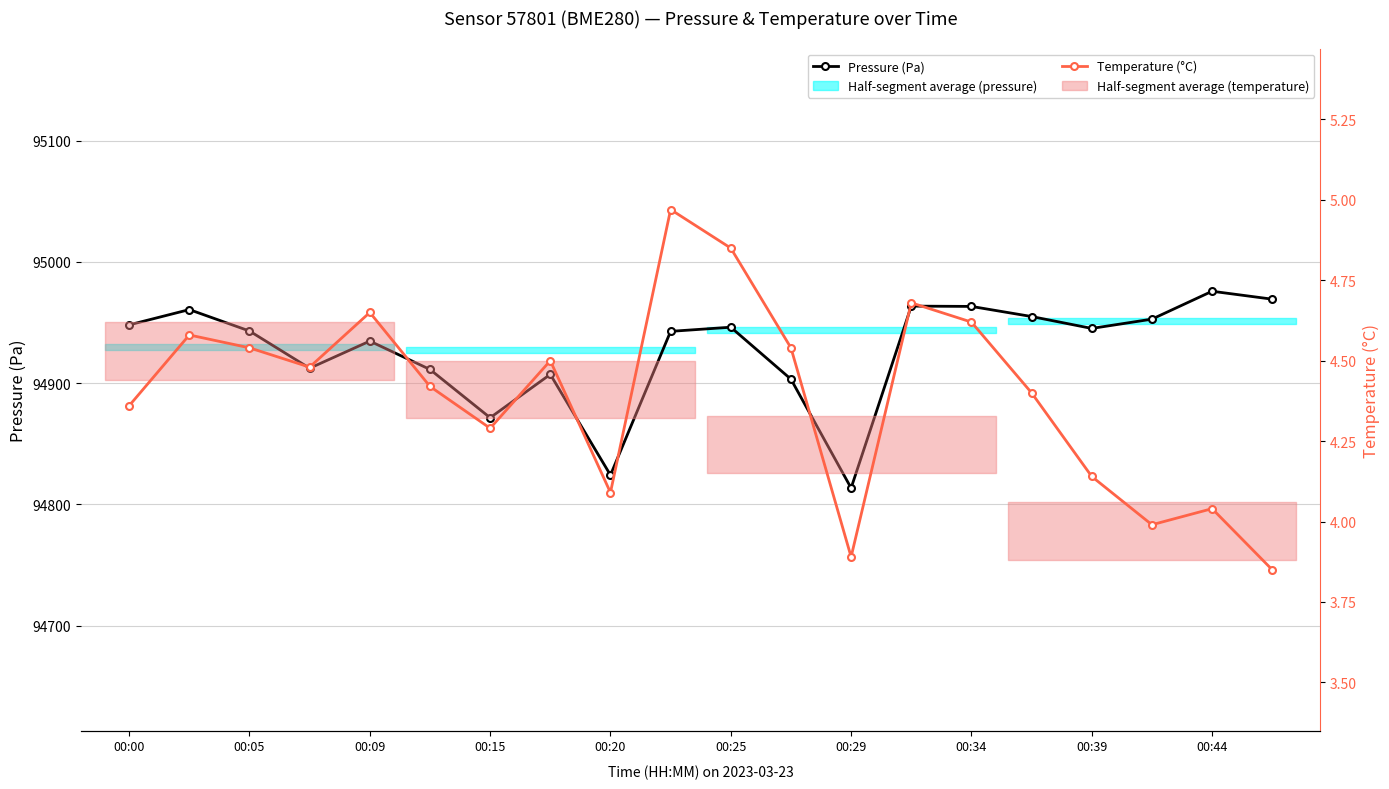

What is the approximate value of Temperature (°C) at 00:34?

4.6